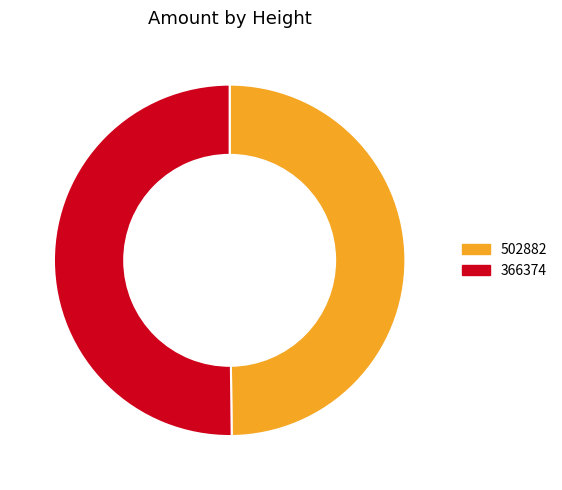

What is the ratio of the value at 502882 to the value at 366374?

1.0